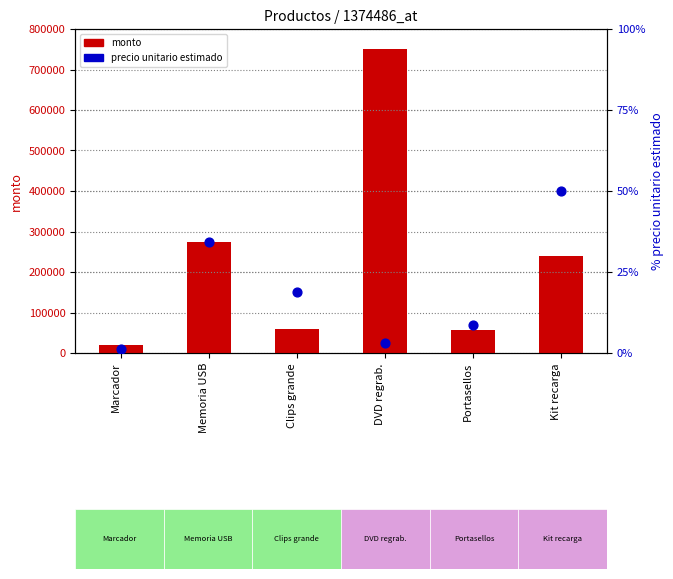

Is the value of precio_unitario_estimado at Portasellos greater than the value of monto at Clips grande?

No